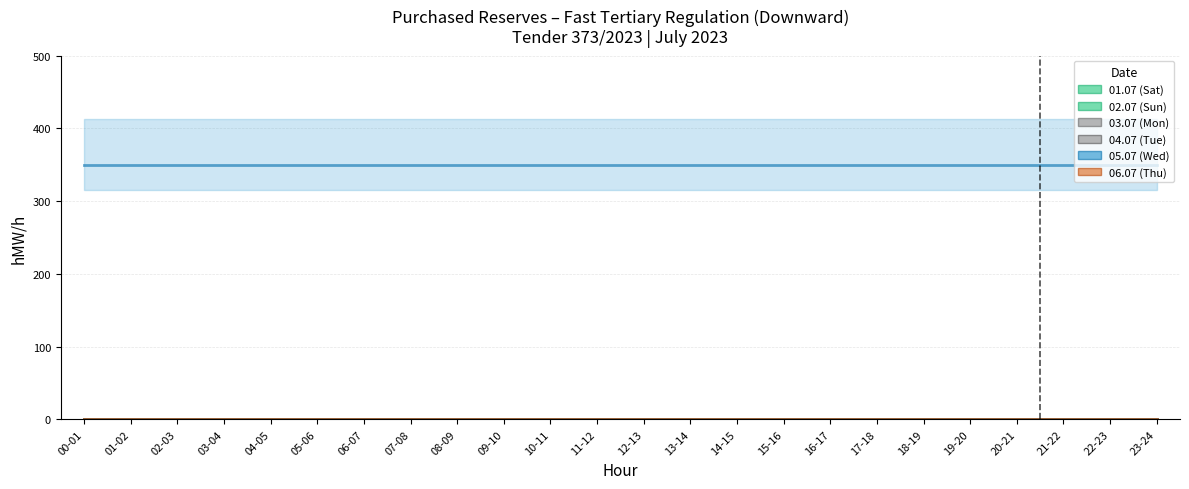

Rank the series at 12-13 from highest to lowest value.

05.07 (Wed), 01.07 (Sat), 02.07 (Sun), 03.07 (Mon), 04.07 (Tue), 06.07 (Thu)